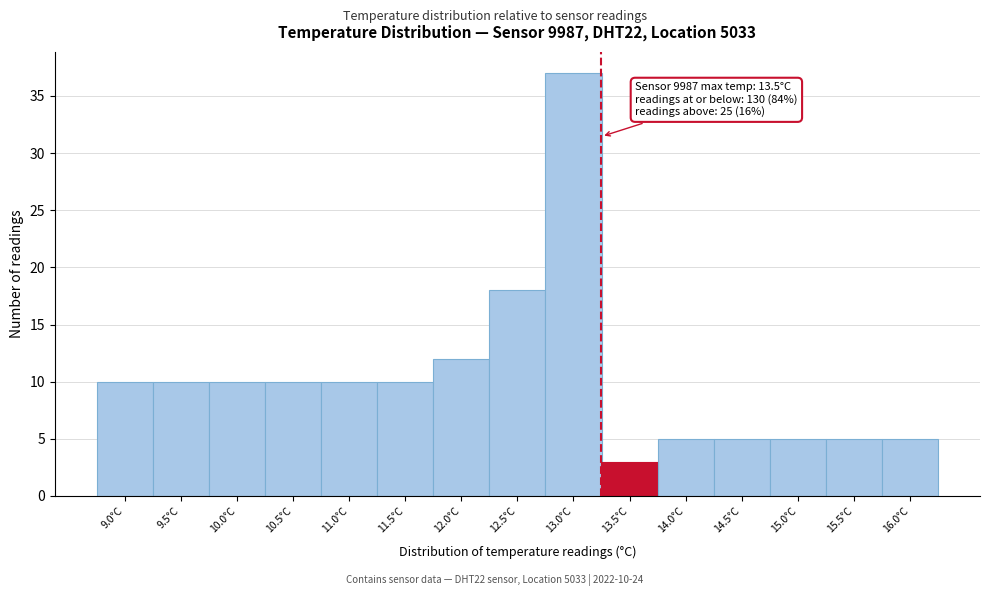

Reading right to left, transcribe all the data shown in this chart.

16.0°C=5	15.5°C=5	15.0°C=5	14.5°C=5	14.0°C=5	13.5°C=3	13.0°C=37	12.5°C=18	12.0°C=12	11.5°C=10	11.0°C=10	10.5°C=10	10.0°C=10	9.5°C=10	9.0°C=10